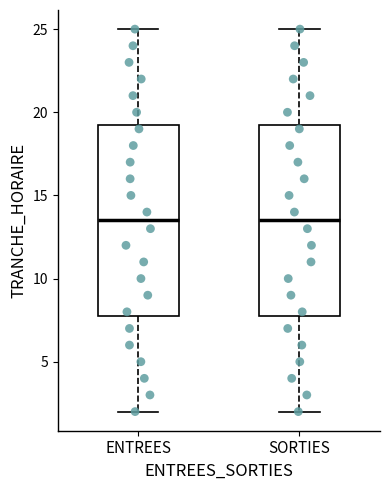

Where does the upper whisker of the box for SORTIES end on the y-axis? The values are not printed on the chart, so give them approximately, as read against the axis.

25.0